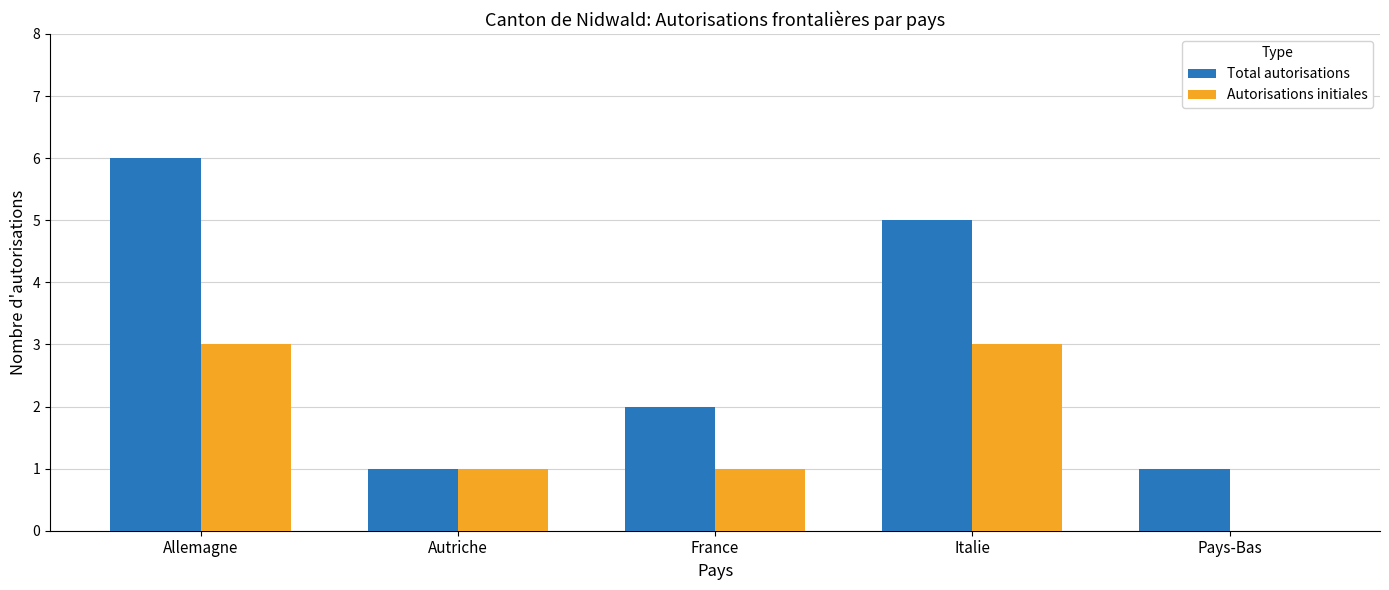

What is the spread (max minus min) of values at France?

1